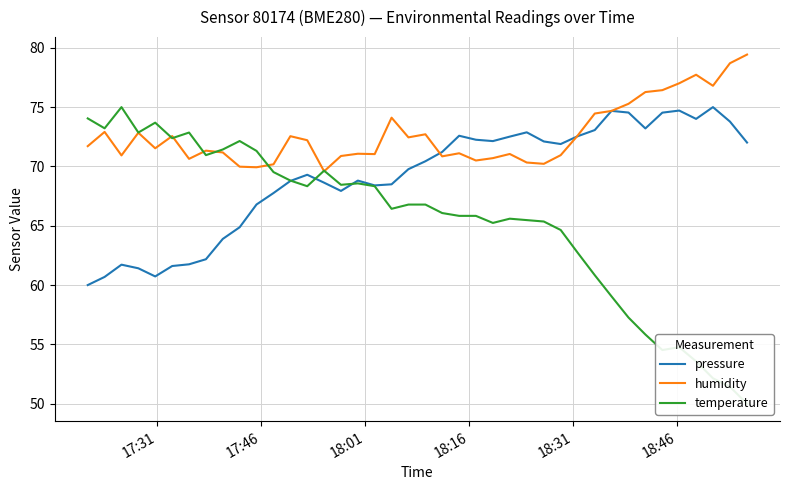

What is the lowest value of the pressure series?

60.0